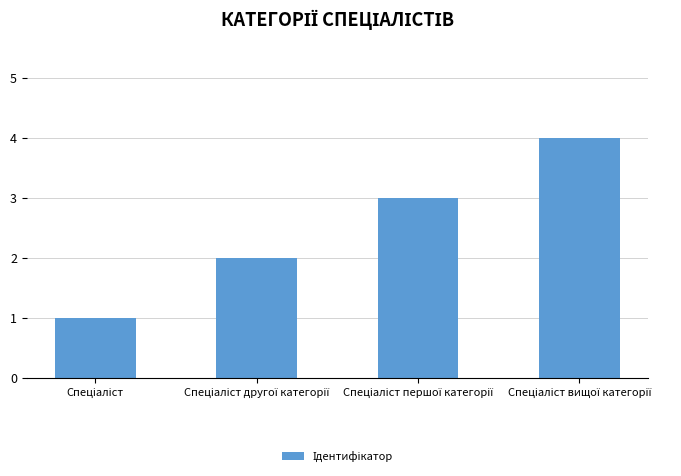

What is the difference between the maximum and minimum values?

3